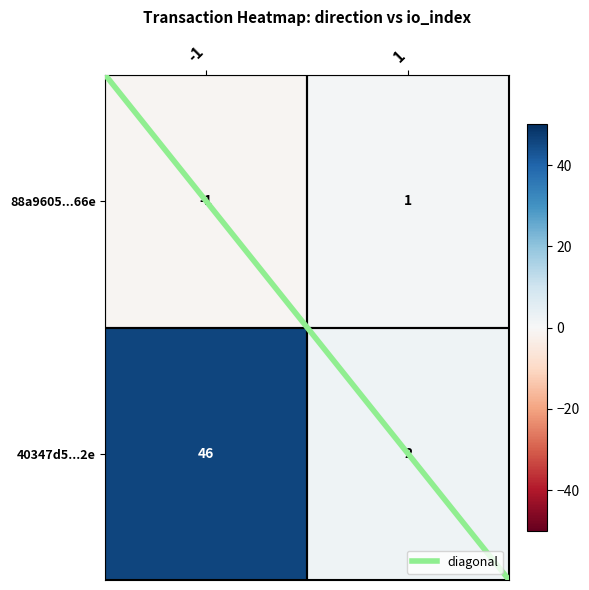

How many positive values does the 88a9605...66e series have?

1